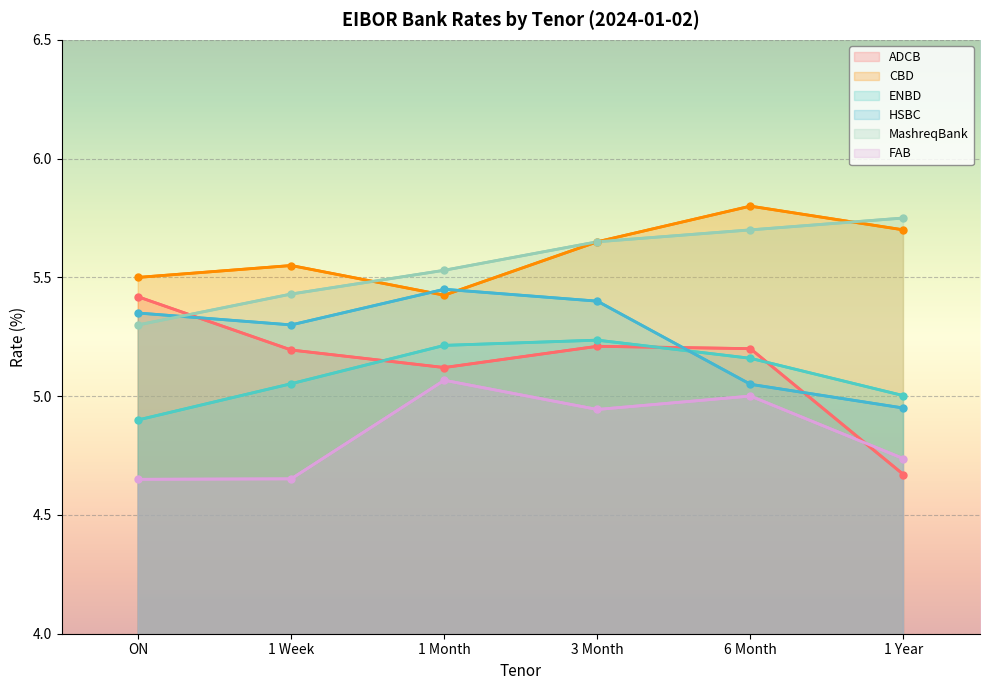

Reading right to left, transcribe all the data shown in this chart.

ADCB: 1 Year=4.7	6 Month=5.2	3 Month=5.2	1 Month=5.1	1 Week=5.2	ON=5.4
CBD: 1 Year=5.7	6 Month=5.8	3 Month=5.7	1 Month=5.4	1 Week=5.6	ON=5.5
ENBD: 1 Year=5.0	6 Month=5.2	3 Month=5.2	1 Month=5.2	1 Week=5.1	ON=4.9
HSBC: 1 Year=5.0	6 Month=5.1	3 Month=5.4	1 Month=5.5	1 Week=5.3	ON=5.4
MashreqBank: 1 Year=5.8	6 Month=5.7	3 Month=5.7	1 Month=5.5	1 Week=5.4	ON=5.3
FAB: 1 Year=4.7	6 Month=5.0	3 Month=4.9	1 Month=5.1	1 Week=4.7	ON=4.7